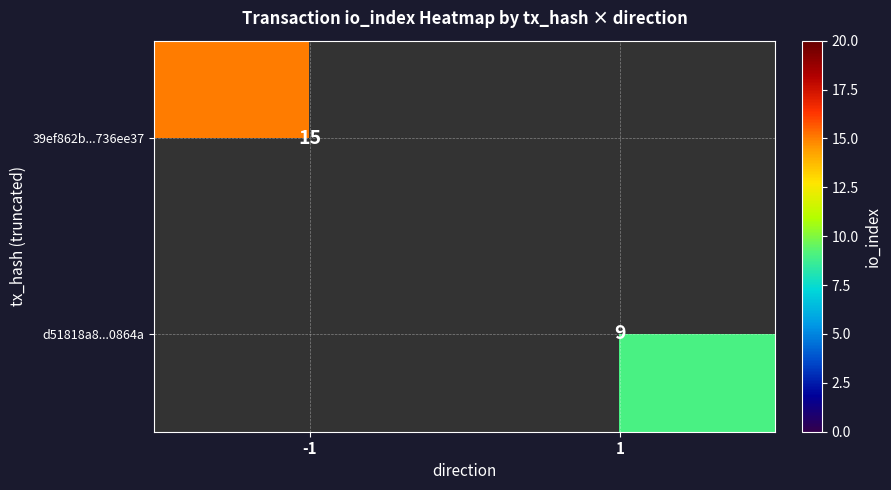

What is the smallest value displayed?

9.0